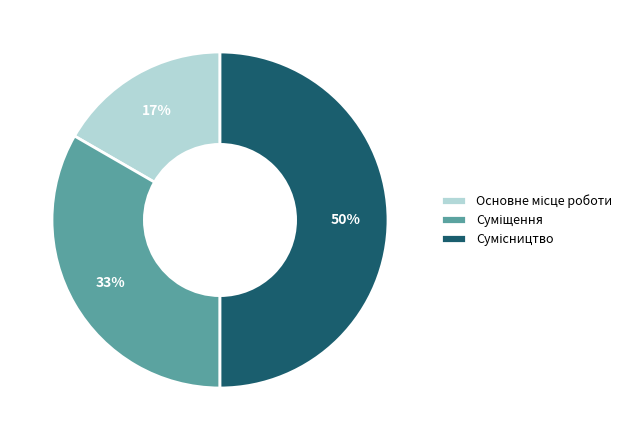

To the nearest percent, what is the average slice percentage?

33%